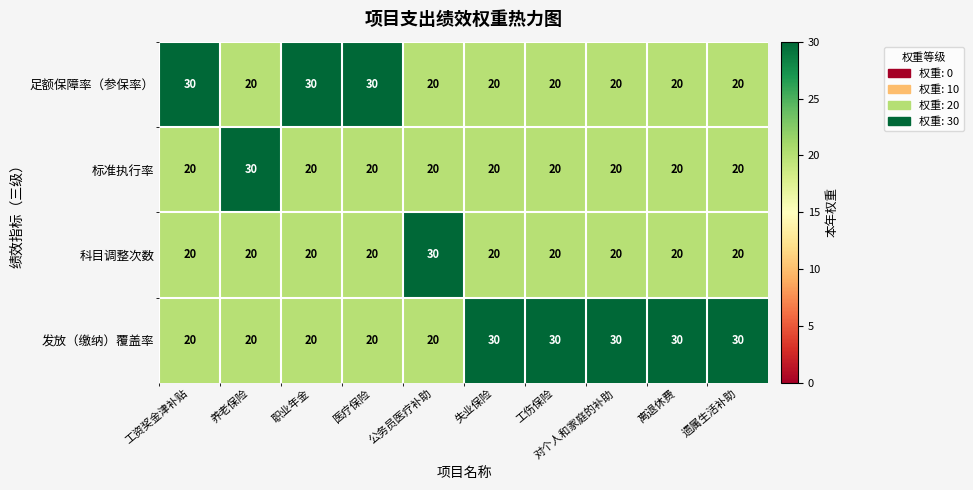

The value of 发放（缴纳）覆盖率 at 医疗保险 is 20. True or false?

True